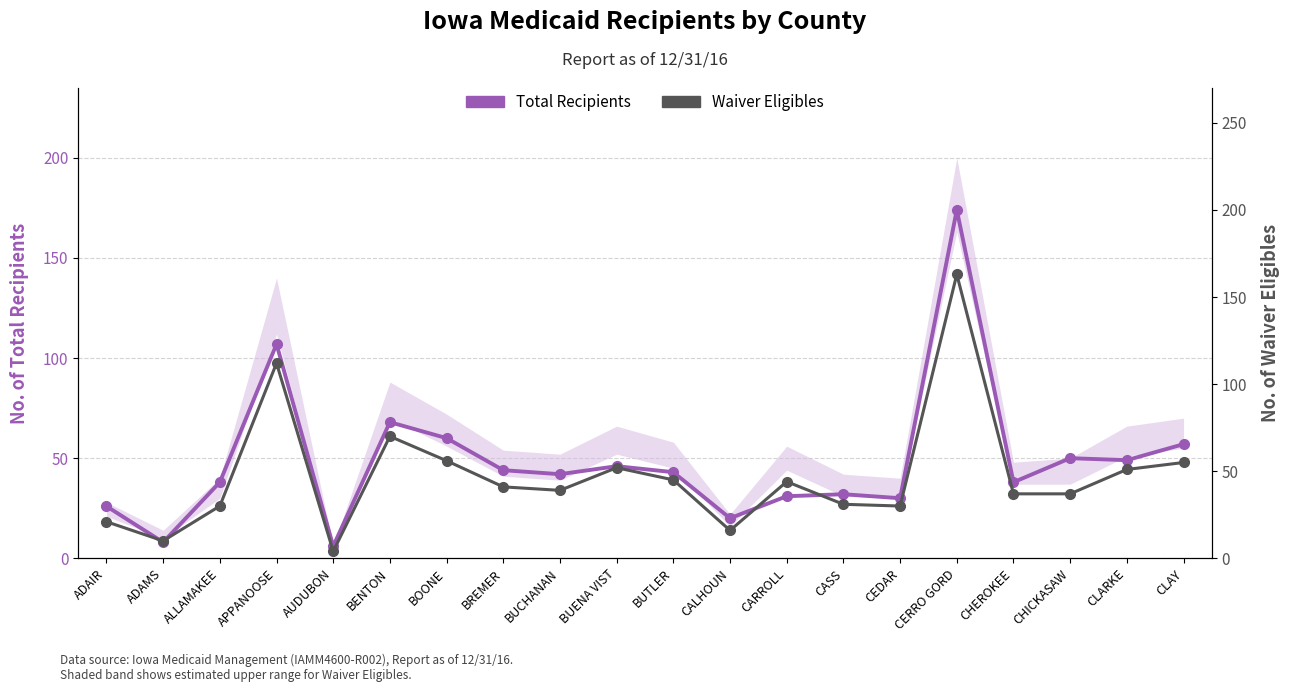

What is the difference between the Total Recipients values at CLARKE and CARROLL?

18